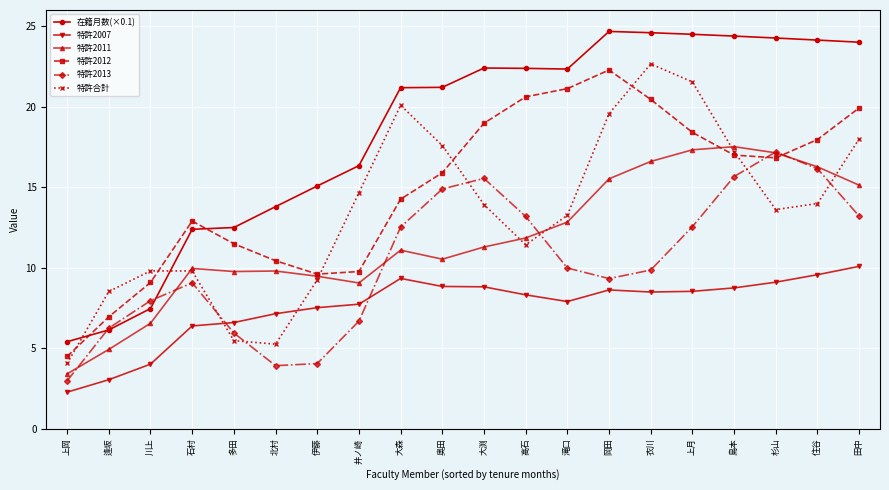

True or false: 特許2012 has more than 1 interior local peaks.

True